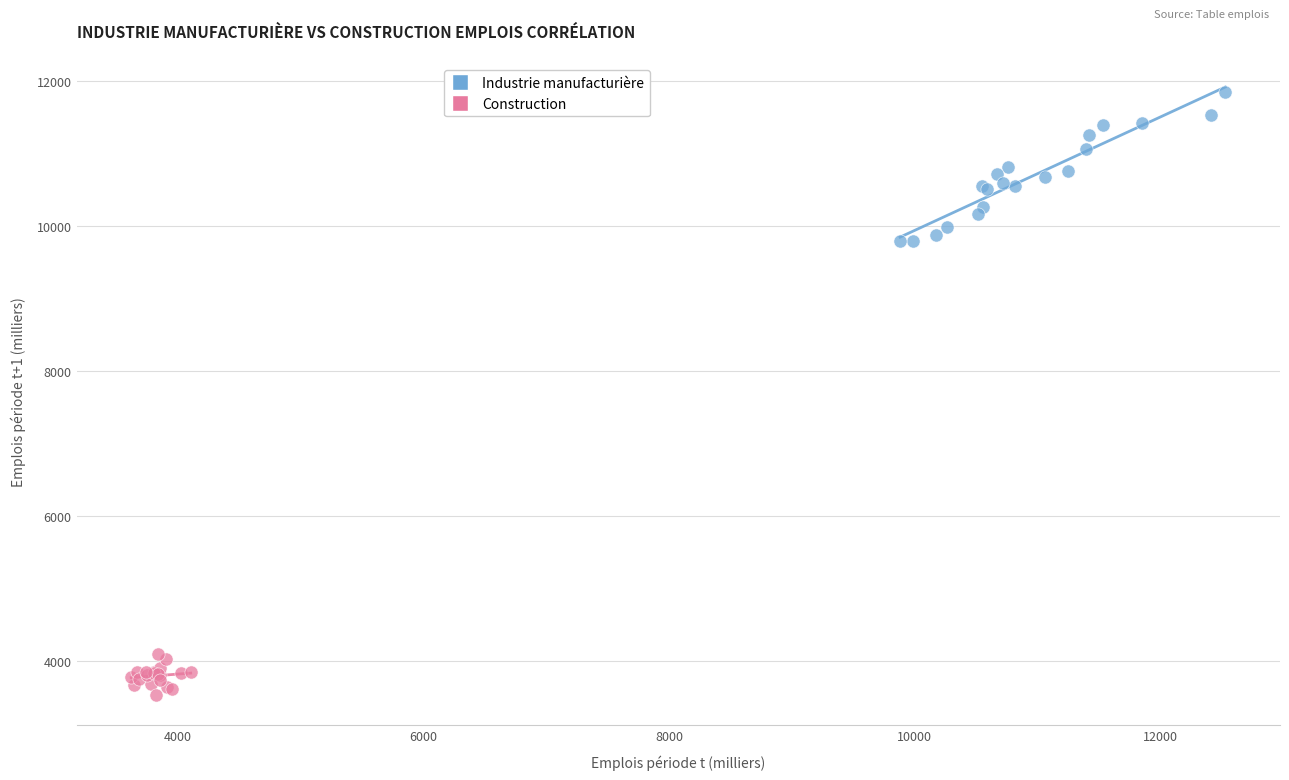

Which series has the largest Y range (max minus min)?

Industrie manufacturière